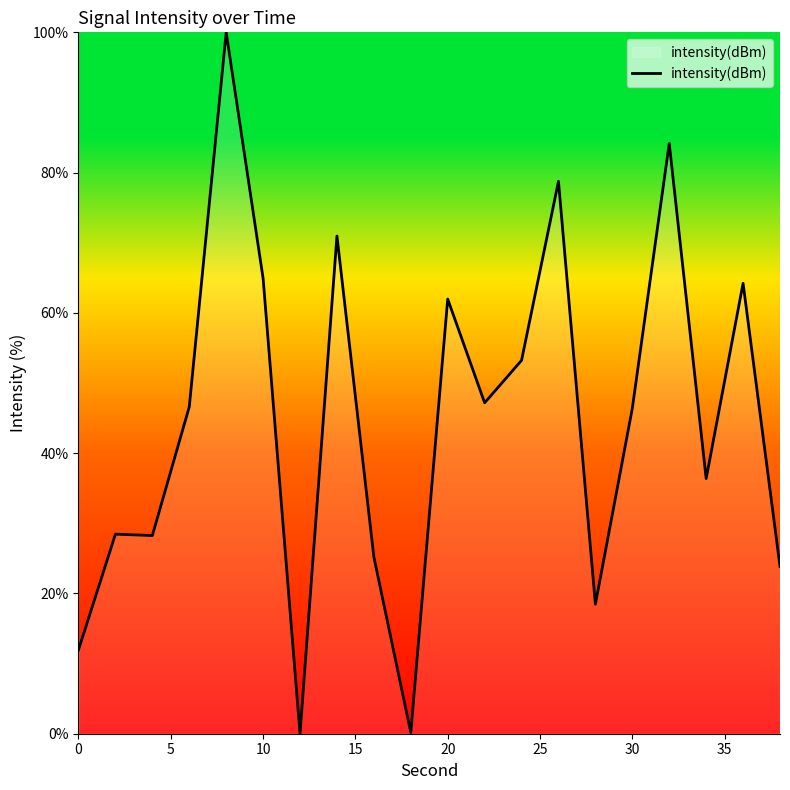

Does the chart display data point markers on the line(s)?

No